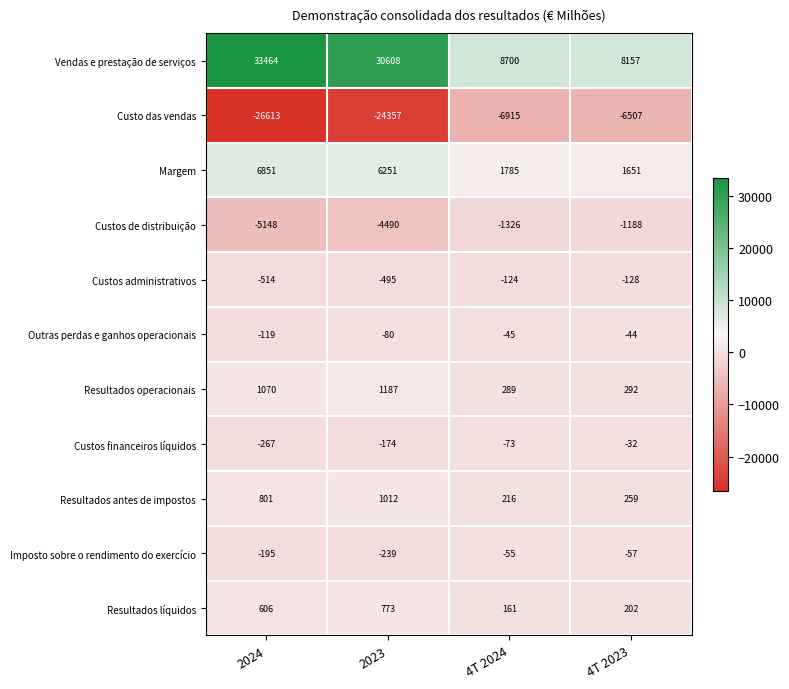

What is the difference between the highest and lowest values at 4T 2024?

15615